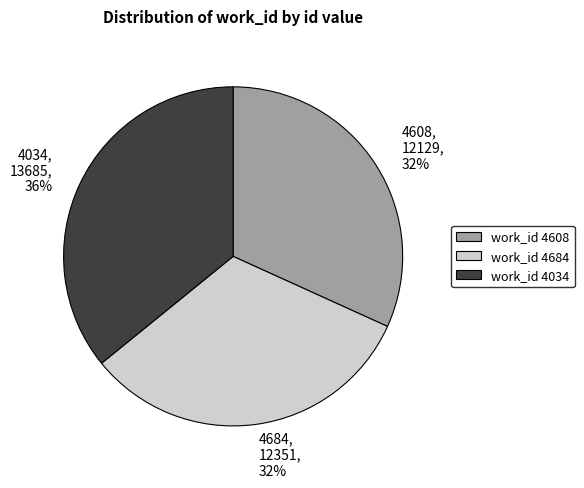

To the nearest percent, what portion does 4034 represent?

36%